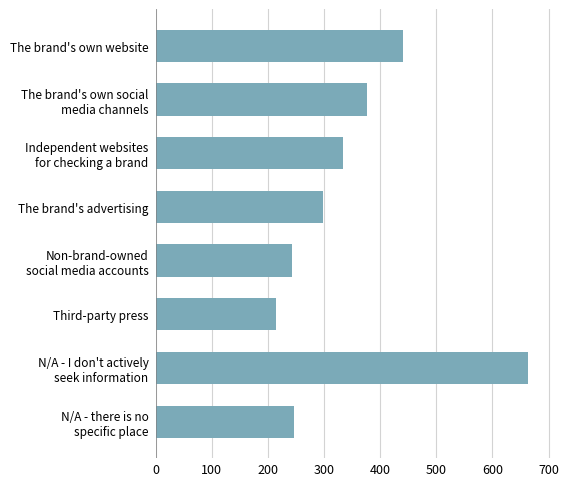

Which label corresponds to the smallest value in the chart?

Third-party press